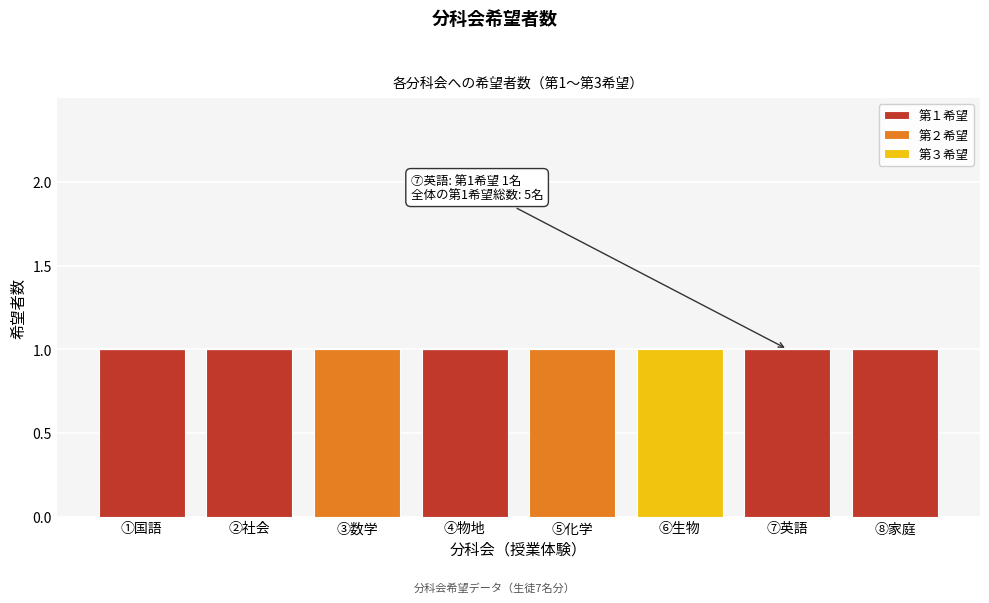

Reading left to right, transcribe the values for 第１希望.

①国語=1	②社会=1	③数学=0	④物地=1	⑤化学=0	⑥生物=0	⑦英語=1	⑧家庭=1